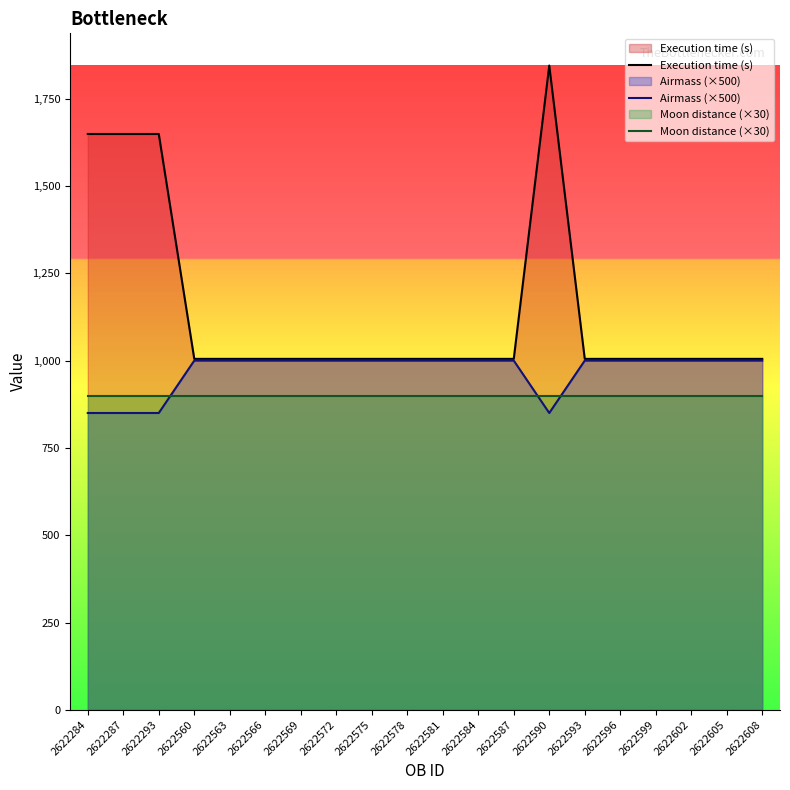

How many categories are shown in the chart?

20